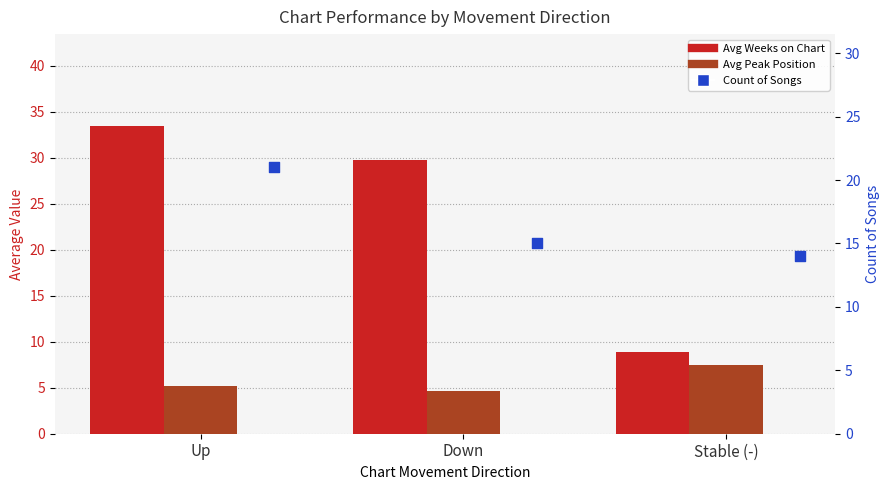

Which series contains the lowest Y value?

Avg Peak Position